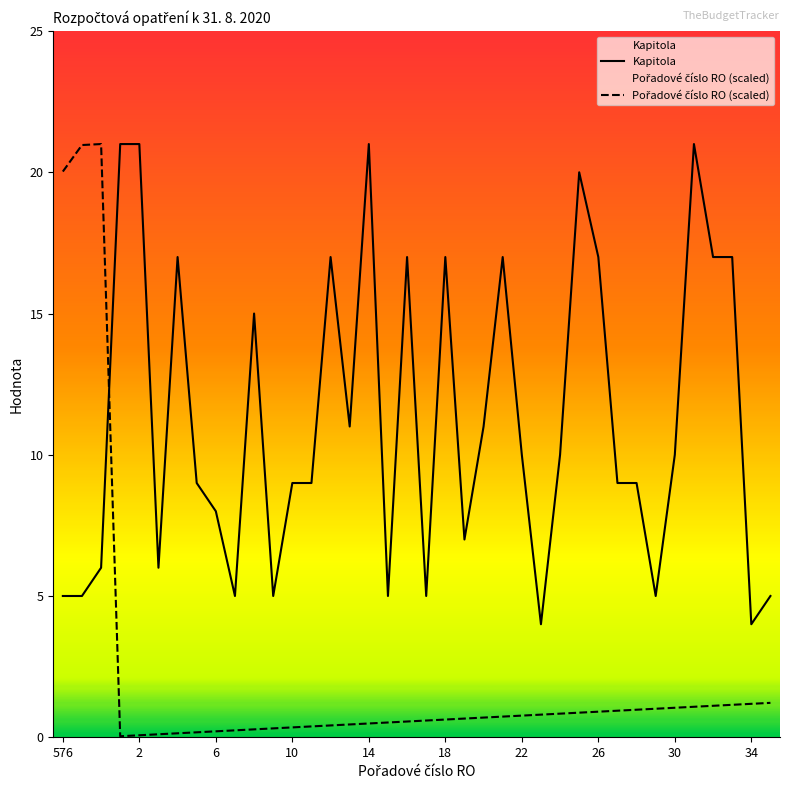

List the series in order of their peak value, lowest first.

Kapitola, Pořadové číslo RO